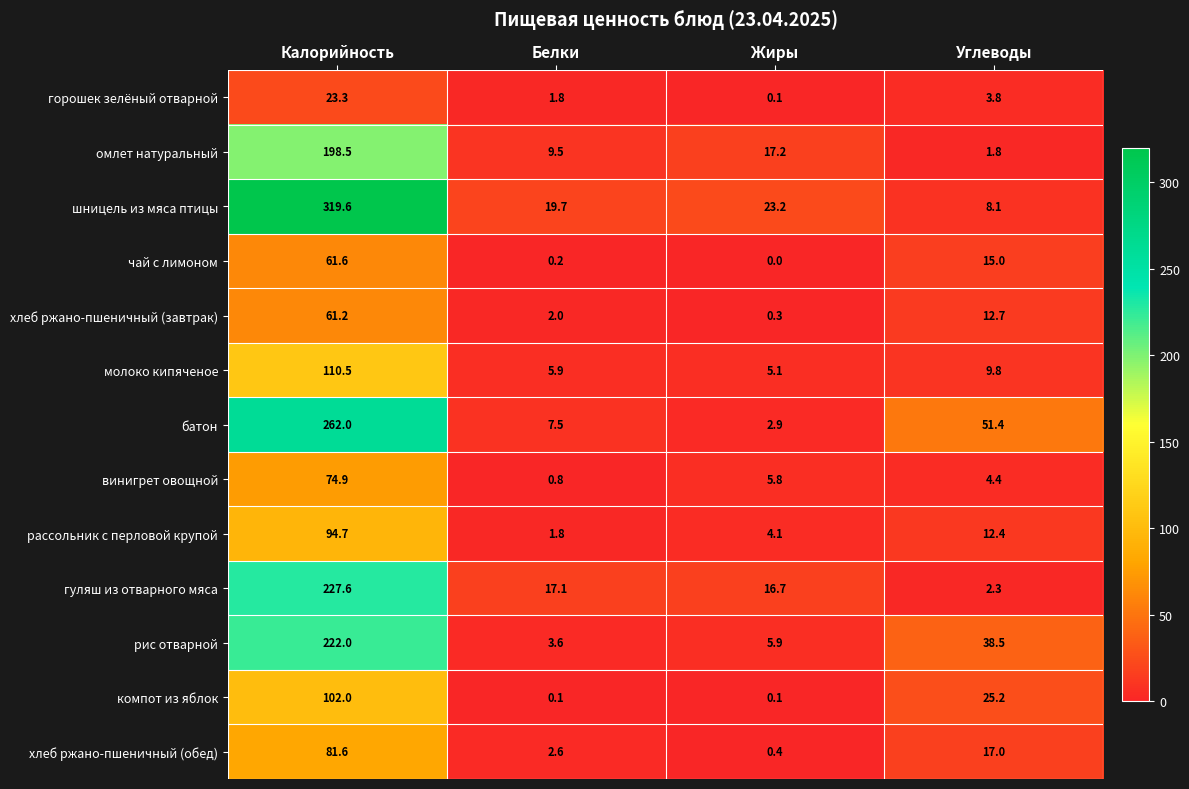

What is the spread (max minus min) of values at Белки?

19.6